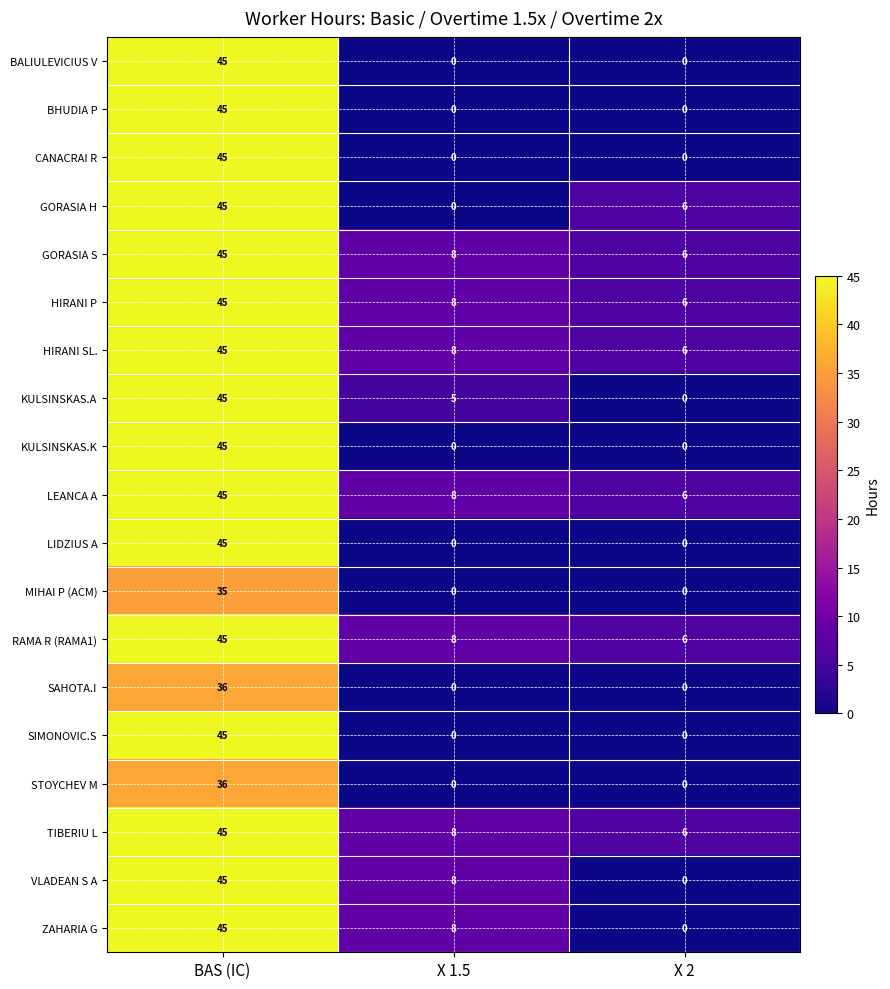

At which label does ZAHARIA G first exceed 8?

BAS (IC)